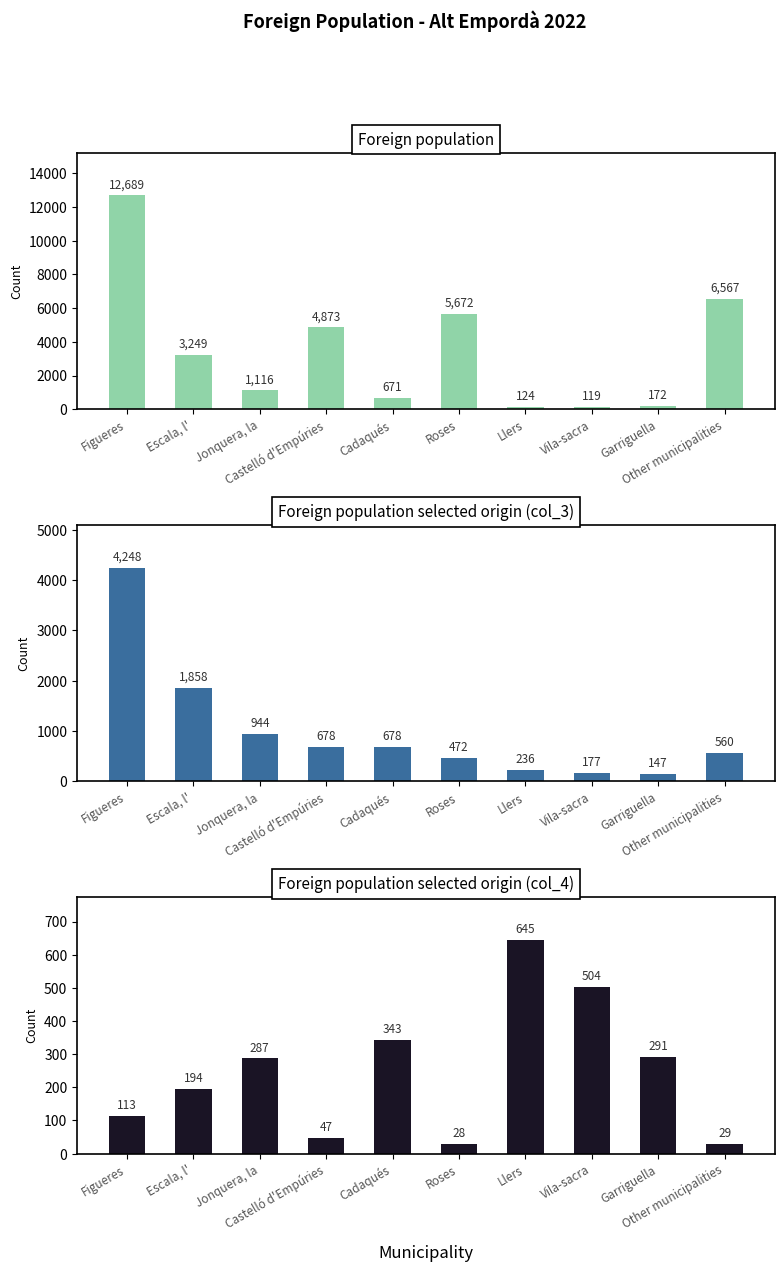

List the series in order of their peak value, highest first.

Foreign population, Foreign population selected origin (col_3), Foreign population selected origin (col_4)